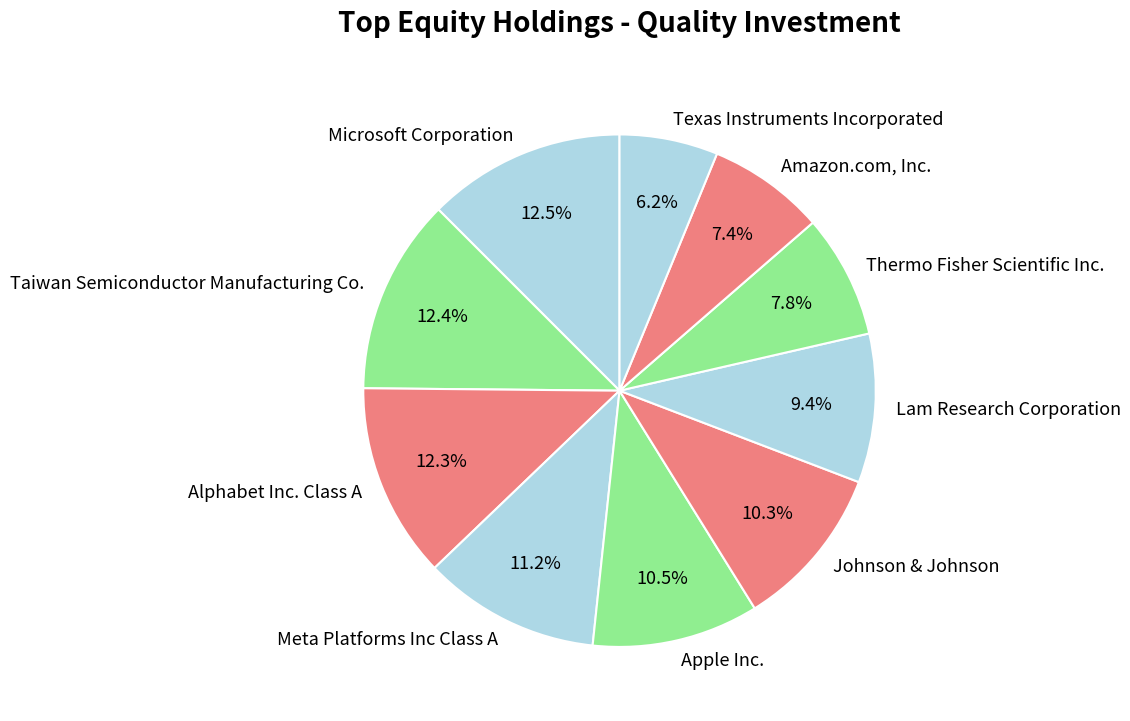

What is the ratio of the value at Johnson & Johnson to the value at Lam Research Corporation?

1.1